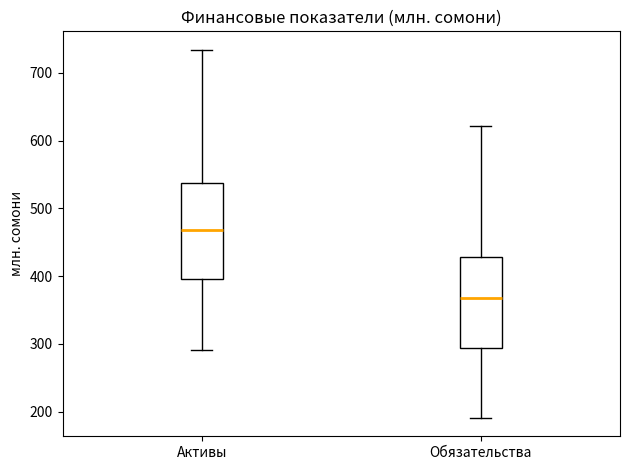

Reading left to right, read every box against the y-axis: the position of its median line, the range the box covers, and the ends of its whiskers. The values are not printed on the chart, so give them approximately, as read against the axis.

Активы: median 470, box 400 to 540, whiskers 290 to 730
Обязательства: median 370, box 290 to 430, whiskers 190 to 620